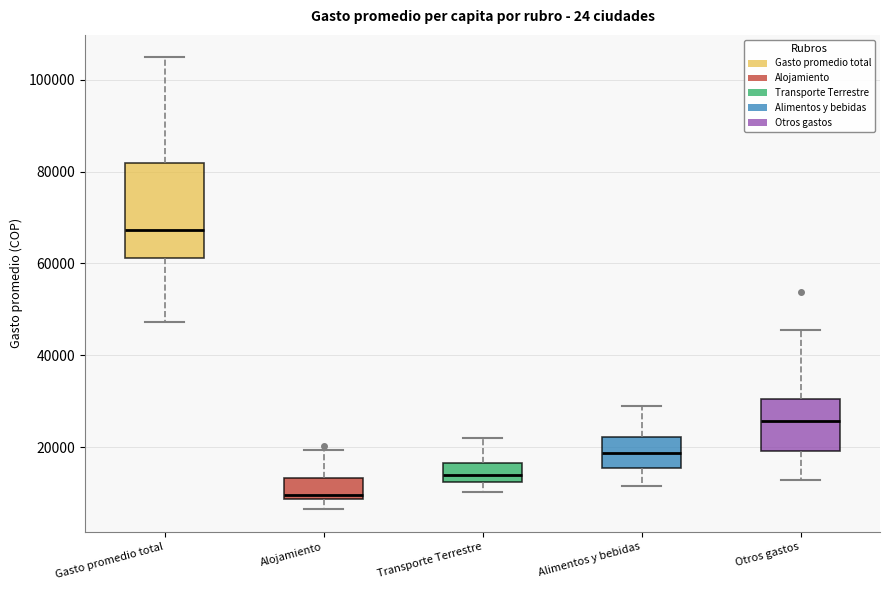

Reading left to right, transcribe this box plot: for each box, give where its median line is, the range the box spans, and where its two whiskers end, as read against the y-axis. The values are not printed on the chart, so give them approximately, as read against the axis.

Gasto promedio total: median 68000, box 62000 to 82000, whiskers 48000 to 104000
Alojamiento: median 10000, box 8000 to 14000, whiskers 6000 to 20000
Transporte Terrestre: median 14000, box 12000 to 16000, whiskers 10000 to 22000
Alimentos y bebidas: median 18000, box 16000 to 22000, whiskers 12000 to 28000
Otros gastos: median 26000, box 20000 to 30000, whiskers 12000 to 46000